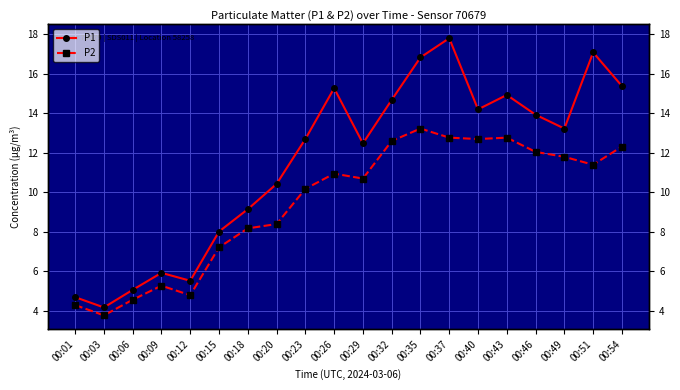

True or false: P1 and P2 cross at least once.

False